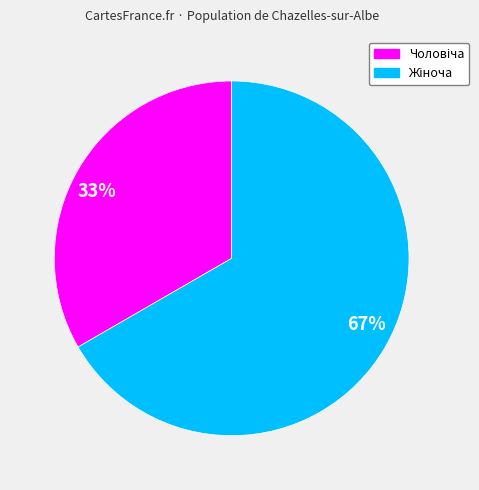

To the nearest percent, what is the average slice percentage?

50%